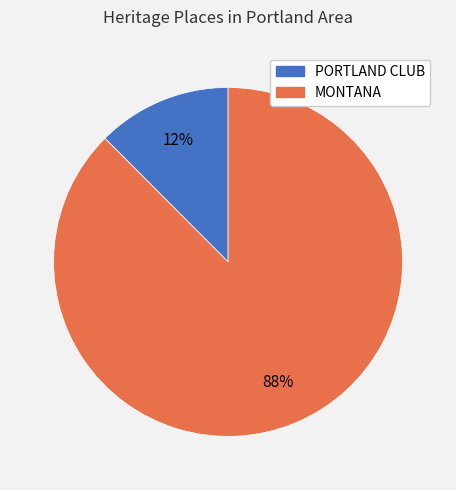

Is MONTANA the majority of the pie?

Yes